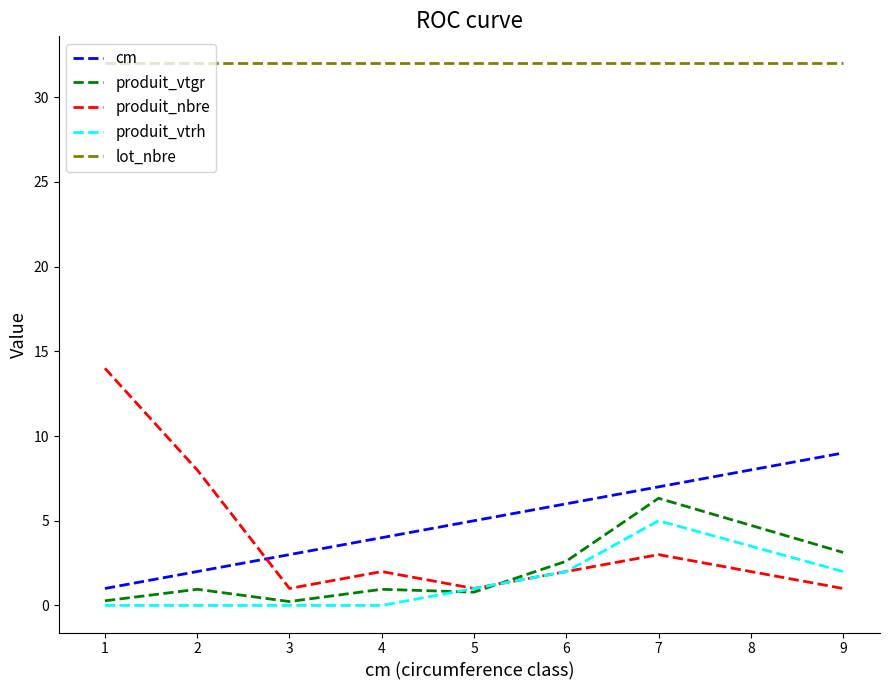

Which series has the largest total across all categories?

lot_nbre